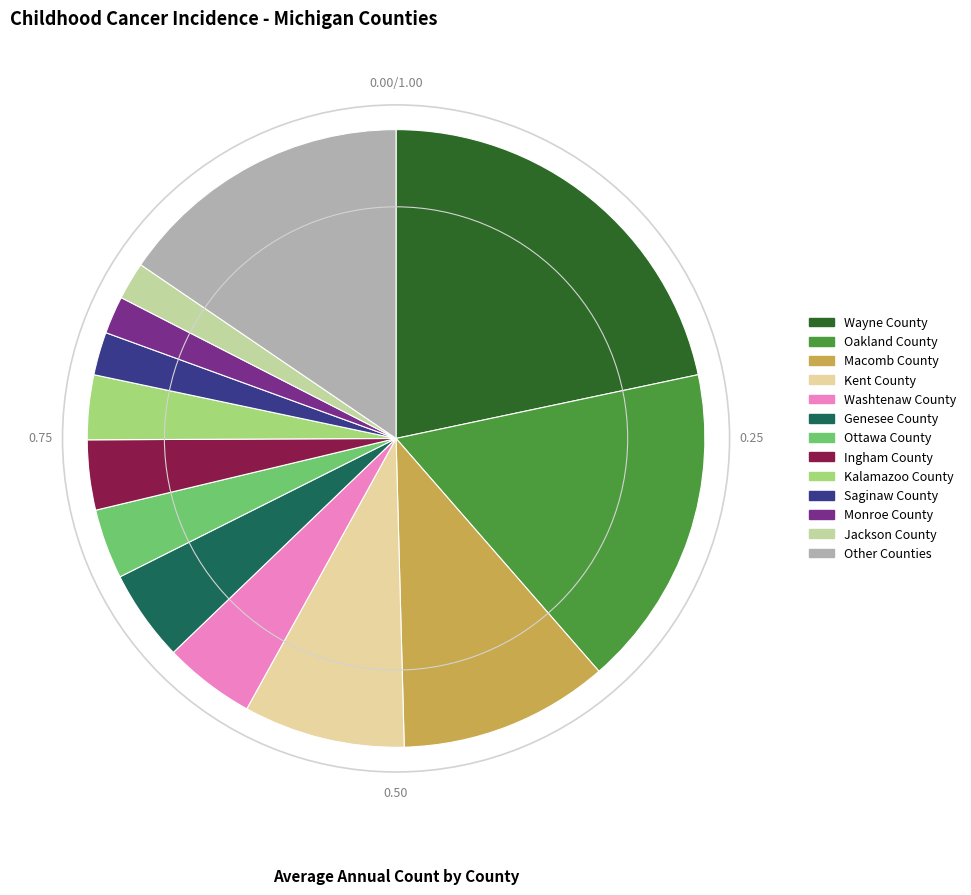

Is there a majority slice in this chart?

No